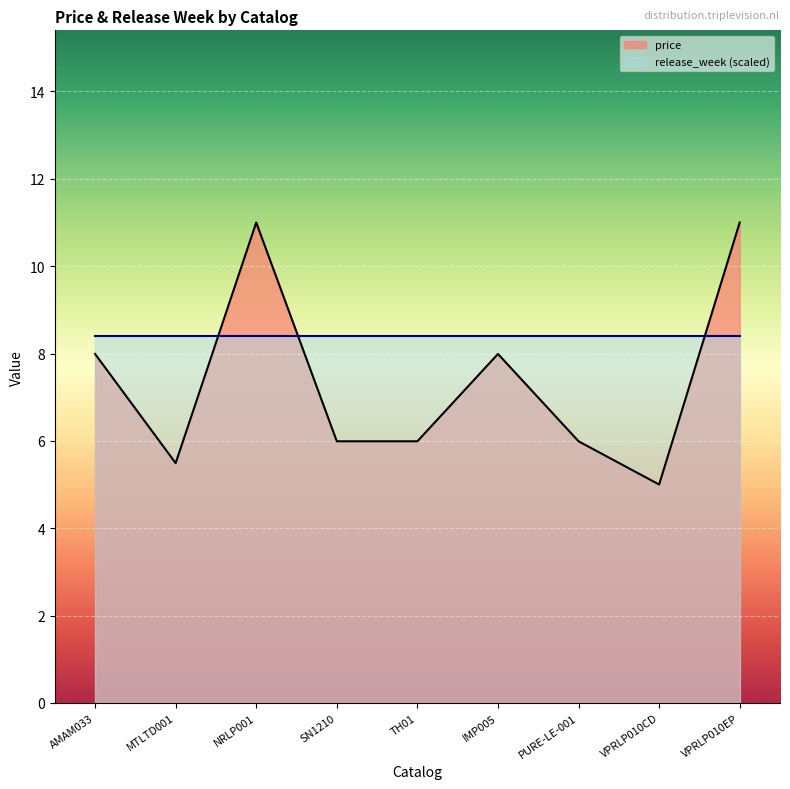

What is the ratio of the value at NRLP001 to the value at TH01?

1.8